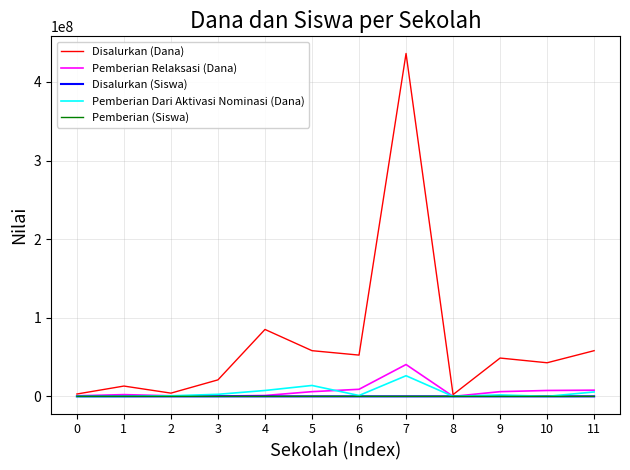

What are all the series names shown in the legend?

Disalurkan (Dana), Pemberian Relaksasi (Dana), Disalurkan (Siswa), Pemberian Dari Aktivasi Nominasi (Dana), Pemberian (Siswa)